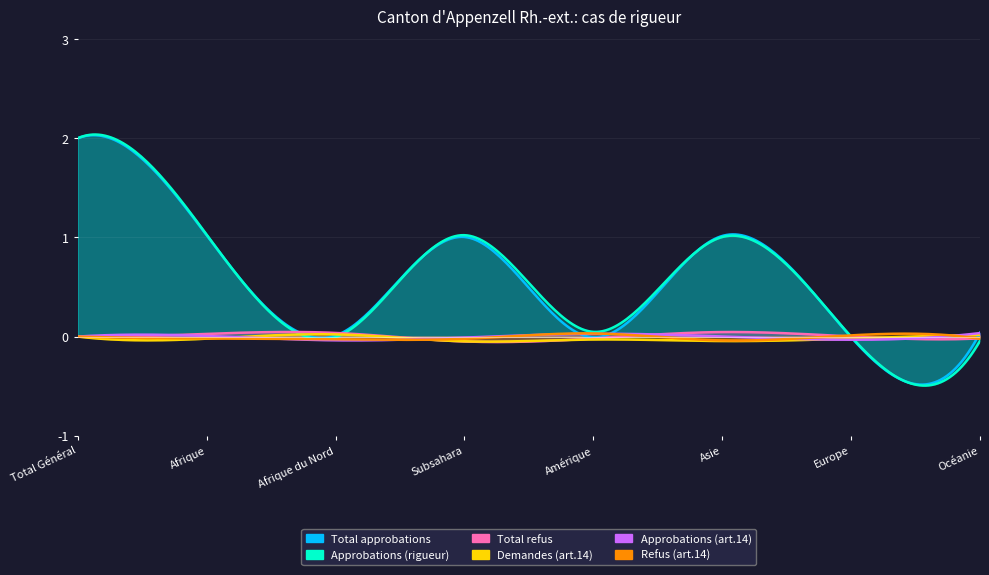

What position from the right is Amérique?

4